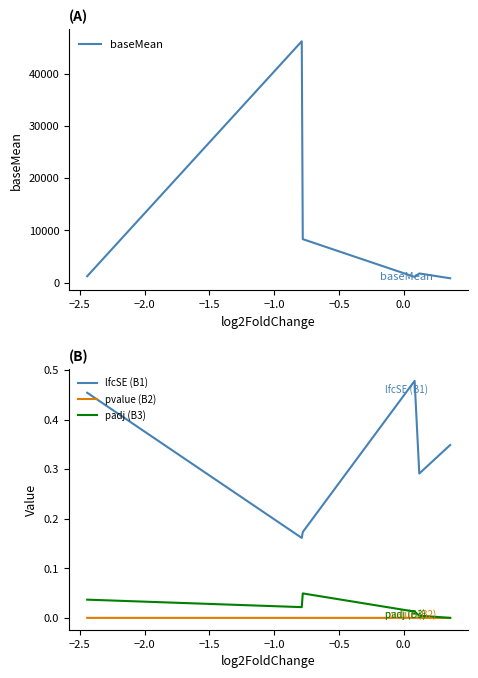

How many interior local peaks does the padj (B3) series have?

1